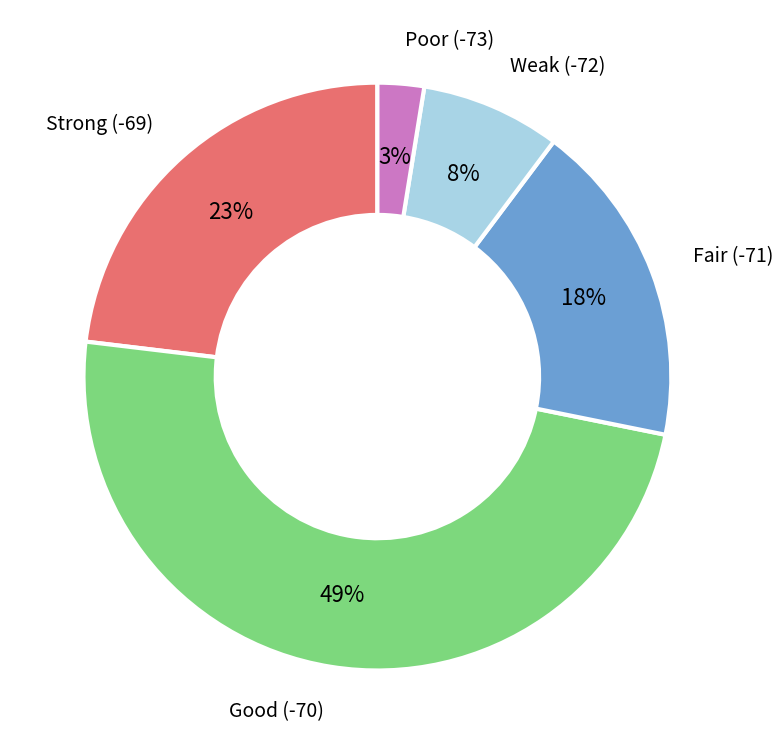

Does any single category account for the majority?

No